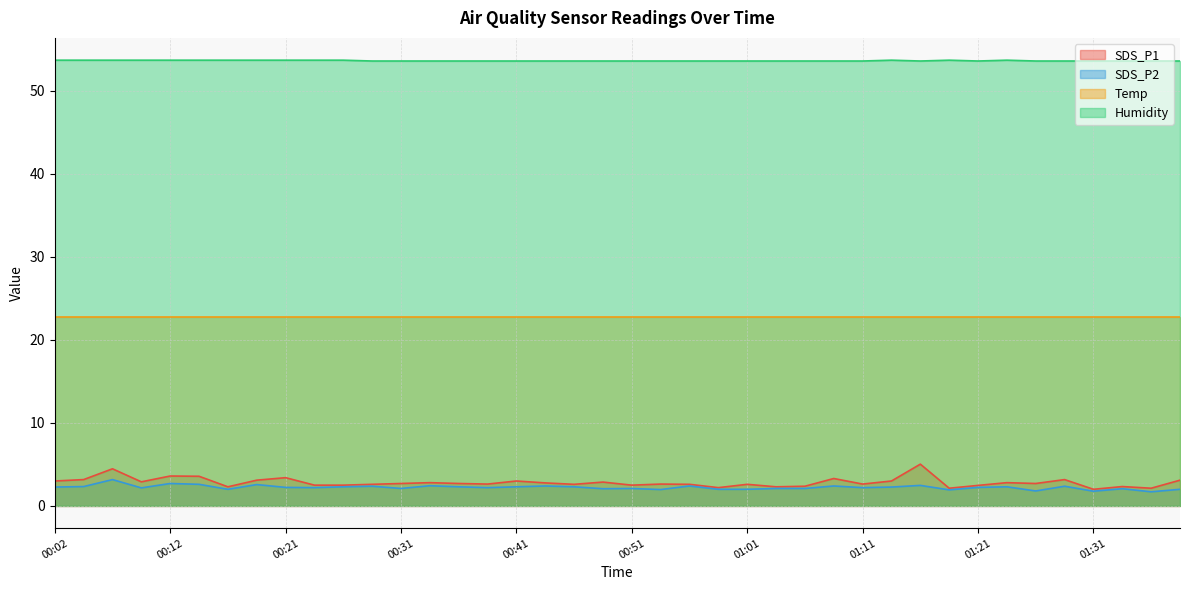

Between 01:04 and 01:23, which series saw the biggest shift?

SDS_P1